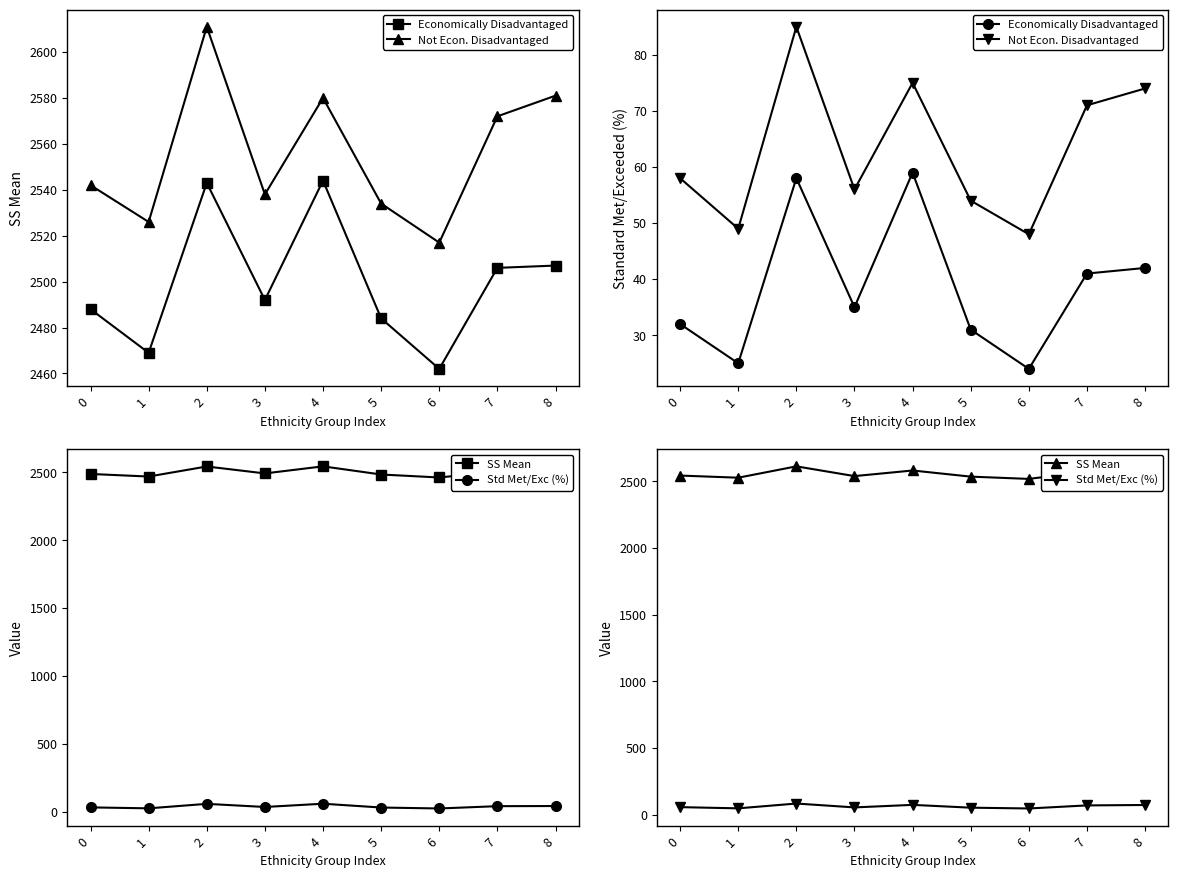

True or false: SS Mean has more than 2 points higher than both neighbors.

False